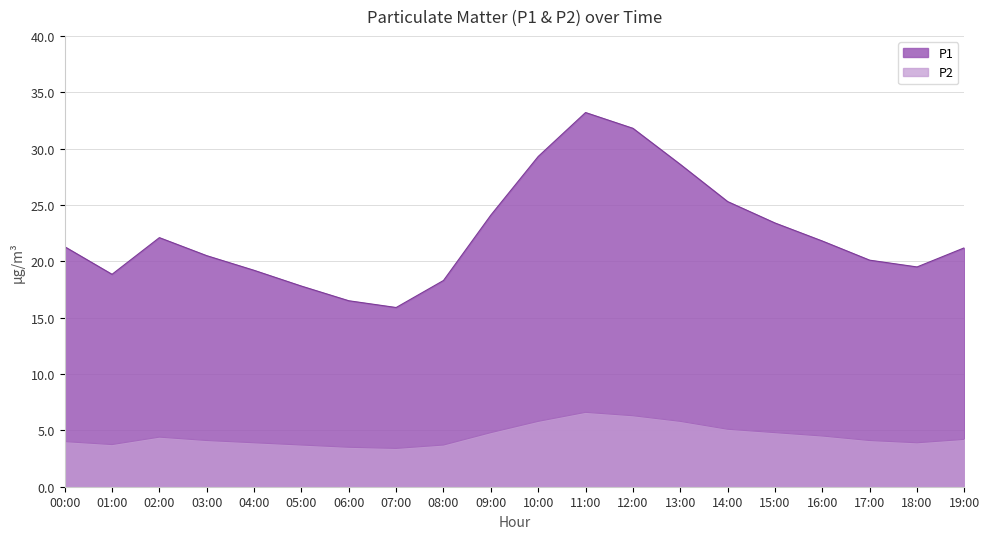

List the series in order of their overall mean, lowest first.

P2, P1